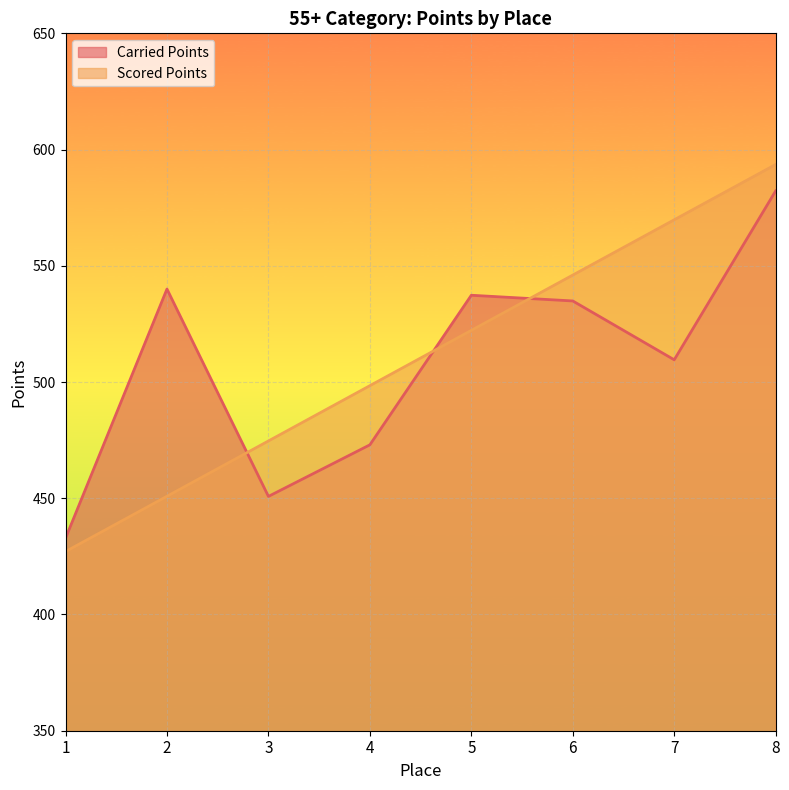

At which category does Carried Points reach its first local valley?

3